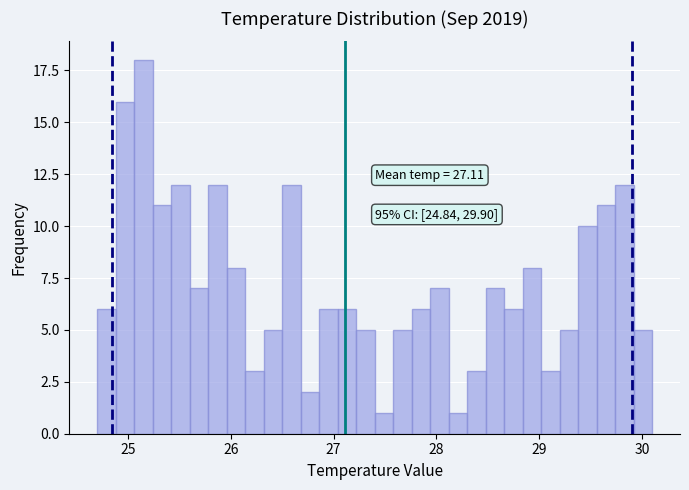

Around what value on the x-axis is the tallest bar? Give the approximate position of its centre, as read against the axis.

25.2